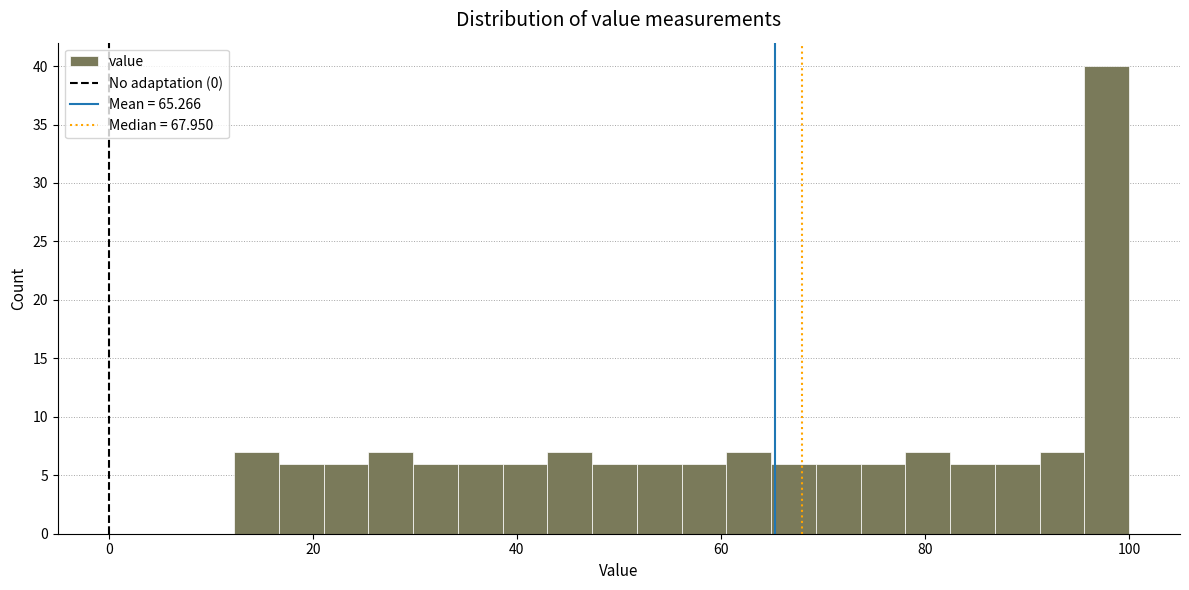

Read against the x-axis, roughly where is the centre of the tallest bar?

98